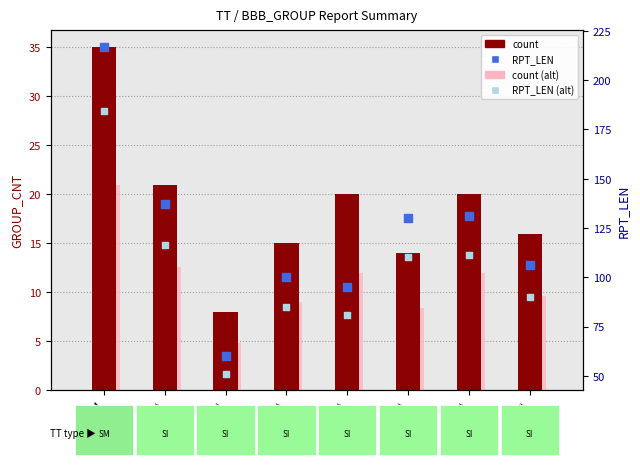

Which series reaches the maximum Y coordinate?

RPT_LEN